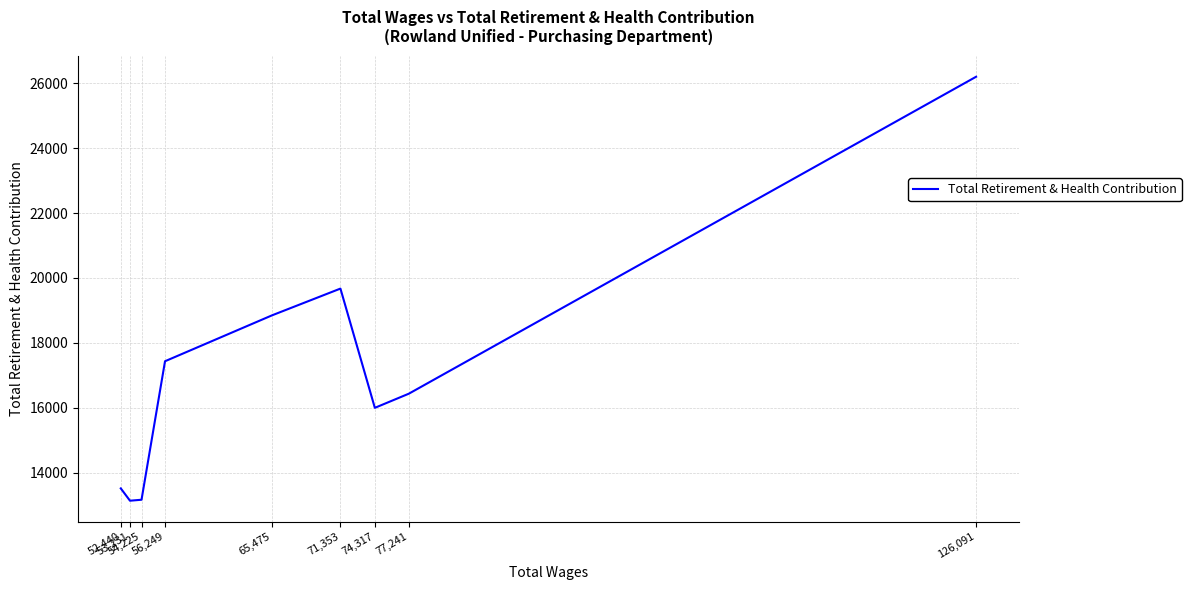

The chart shows a value of 13141 at 53,231. True or false?

True